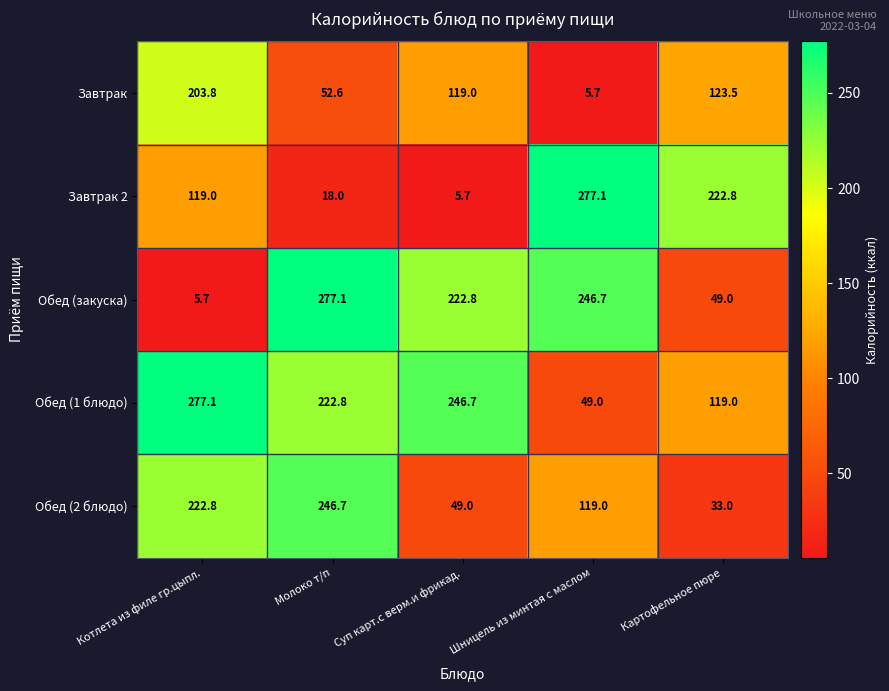

What is the sum of all Обед (закуска) values?

801.3